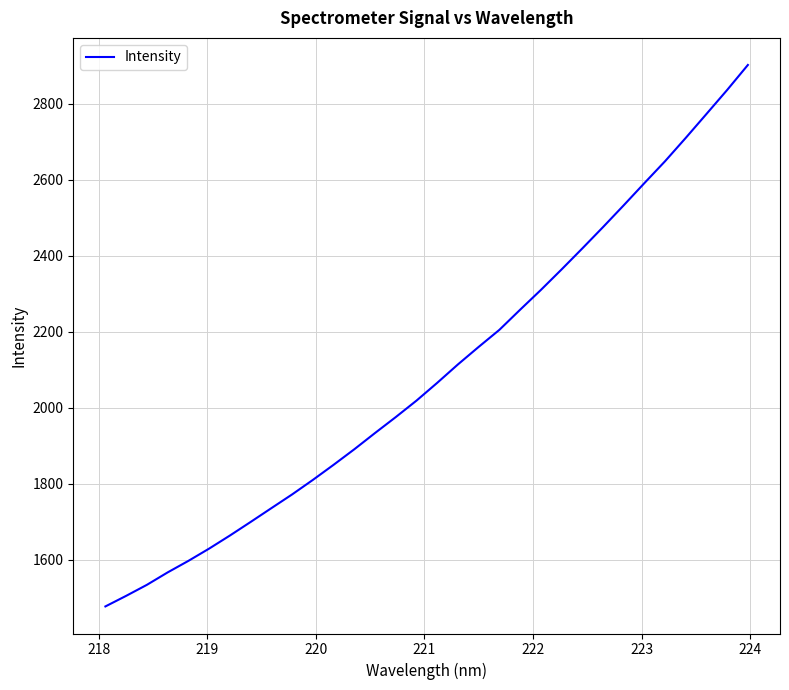

What is the maximum value shown in the chart?

2902.6